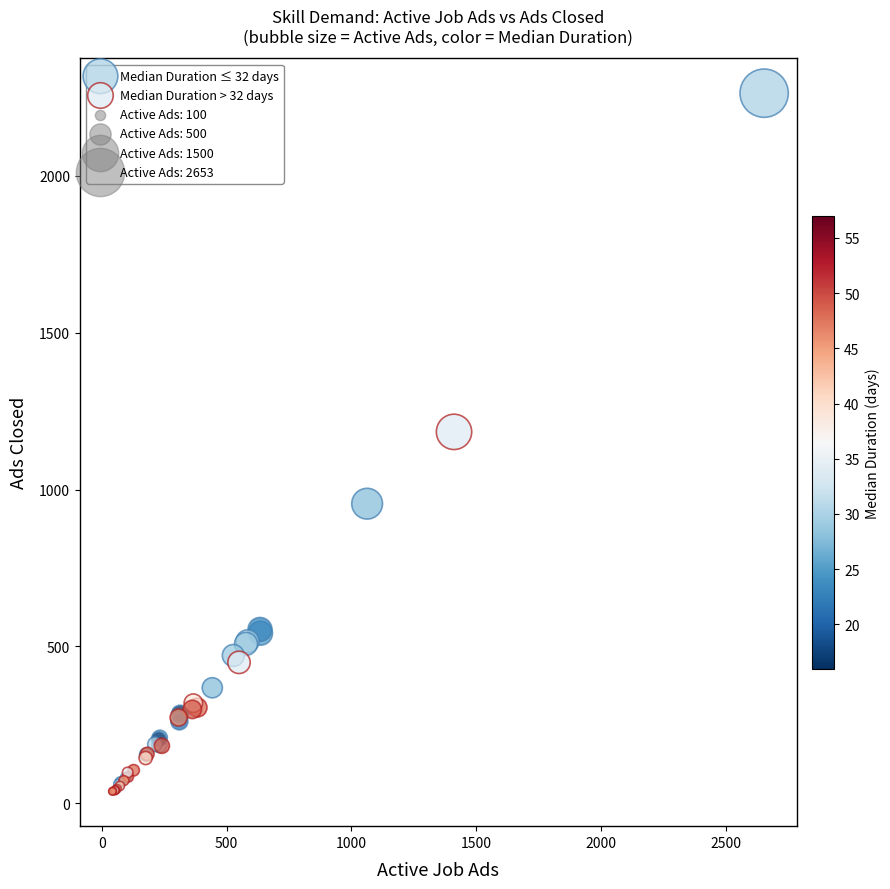

Which series has the largest Y range (max minus min)?

Median Duration ≤ 32 days